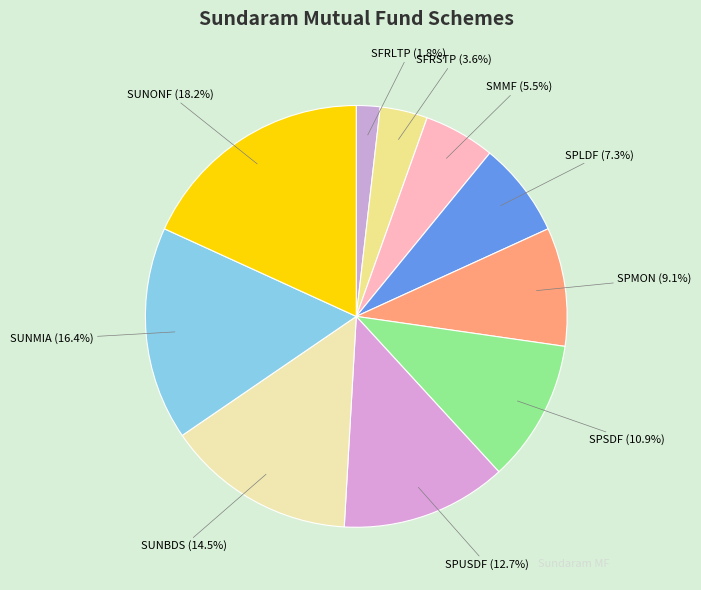

What percentage is NOT represented by SFRLTP?

98.2%